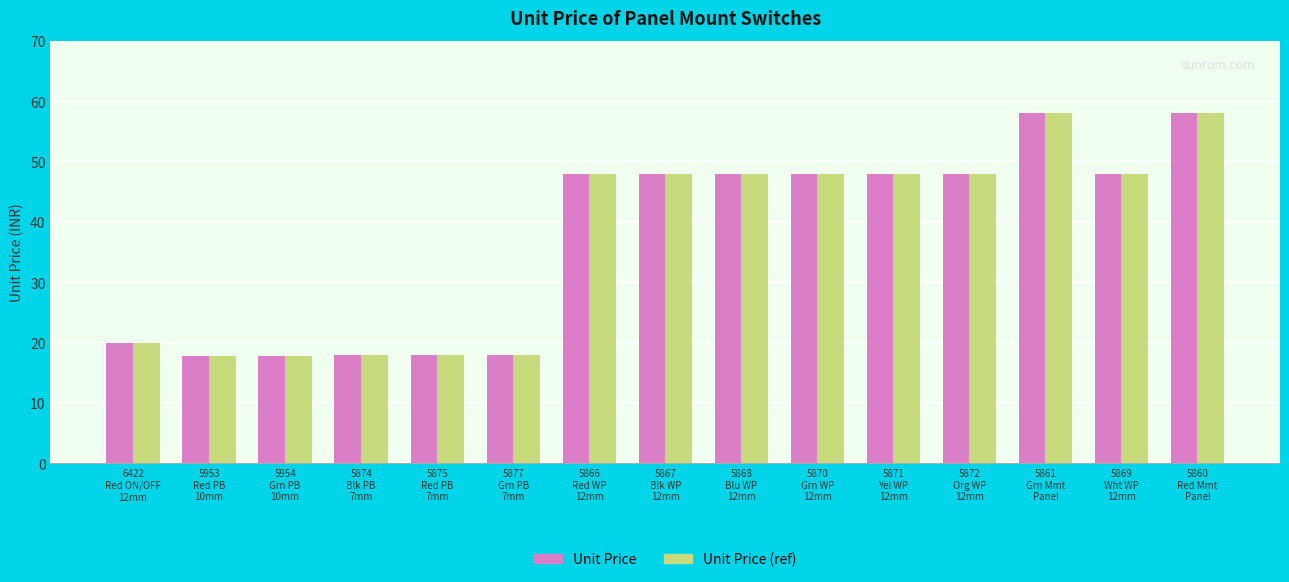

Read the Unit Price (ref) value at 5860
Red Mmt
Panel.

58.0